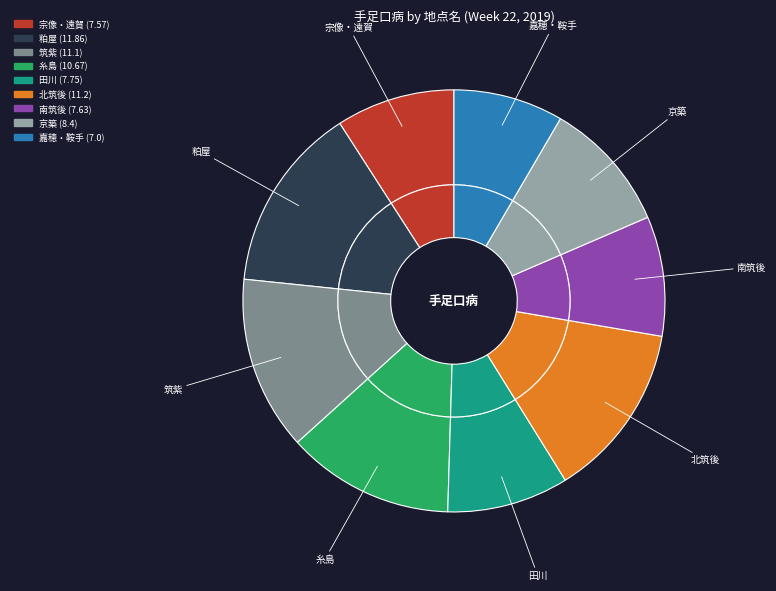

Is there a majority slice in this chart?

No